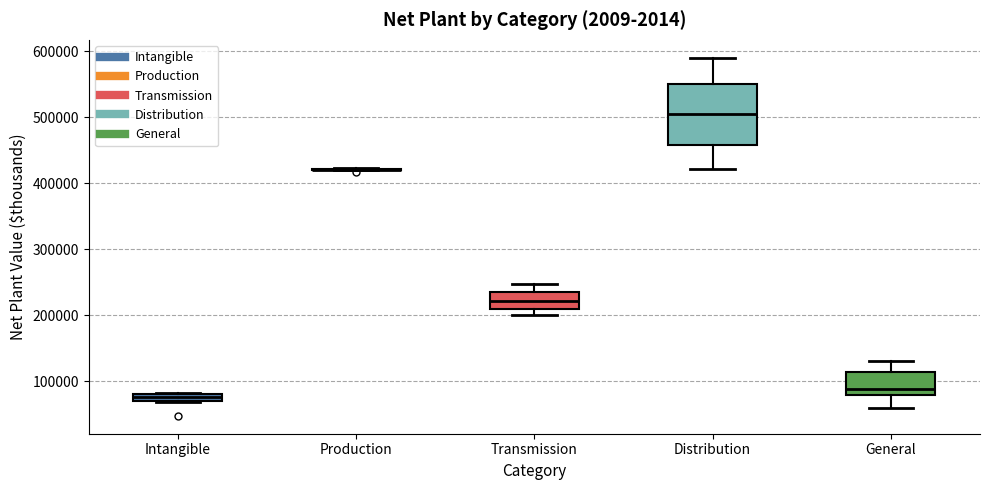

Where is the upper edge of the box for Intangible on the y-axis? The values are not printed on the chart, so give them approximately, as read against the axis.

80000